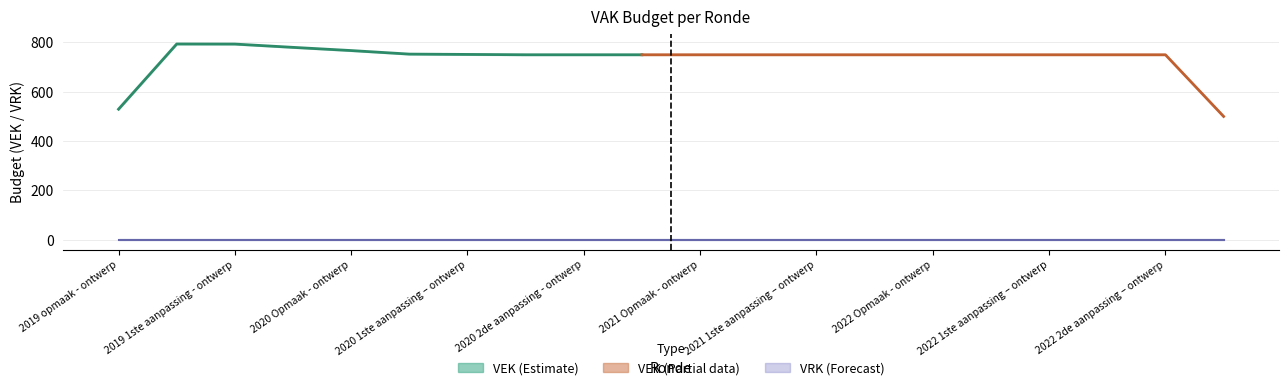

Where is VEK nearest to the value 772?

2020 Opmaak - ontwerp